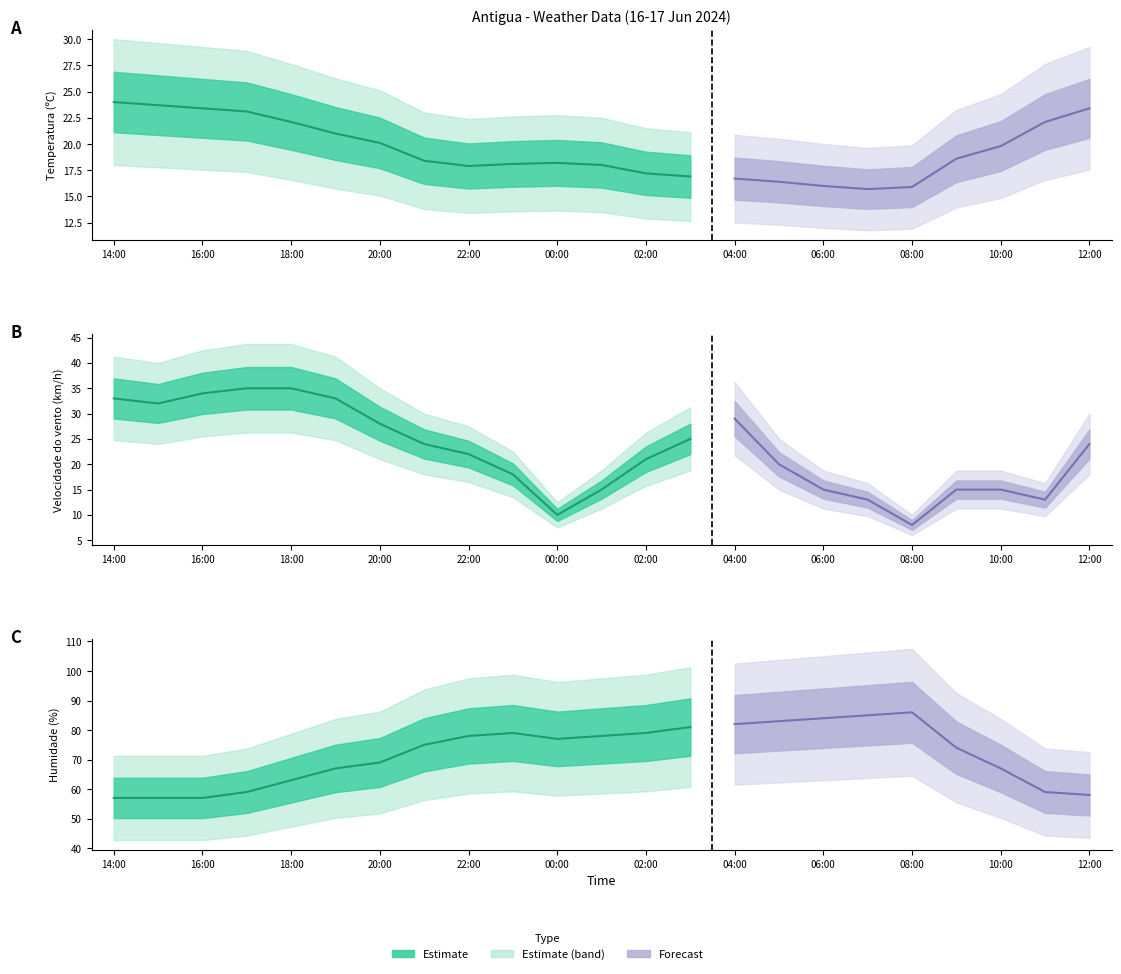

Between which two adjacent categories do Velocidade do vento (km/h) and Temperatura (ºC) first intersect?

22:00 and 23:00